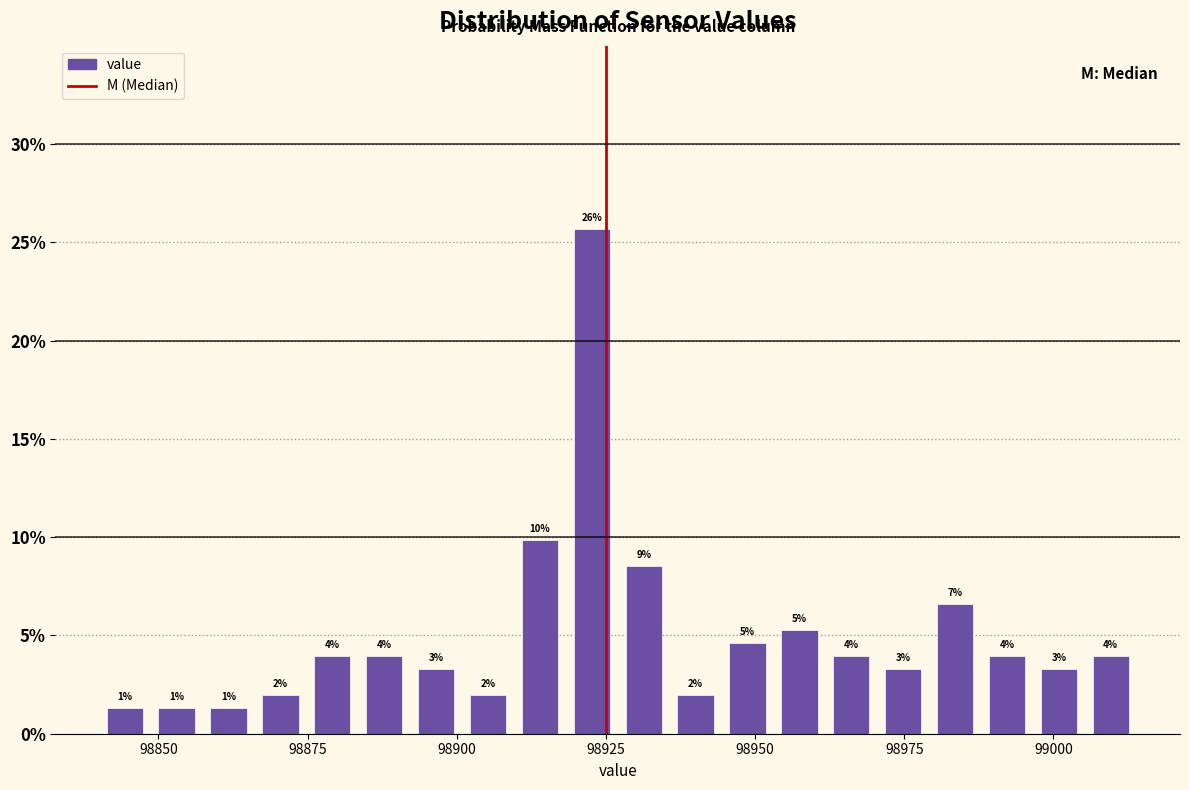

Read against the x-axis, roughly where is the centre of the tallest bar?

98925